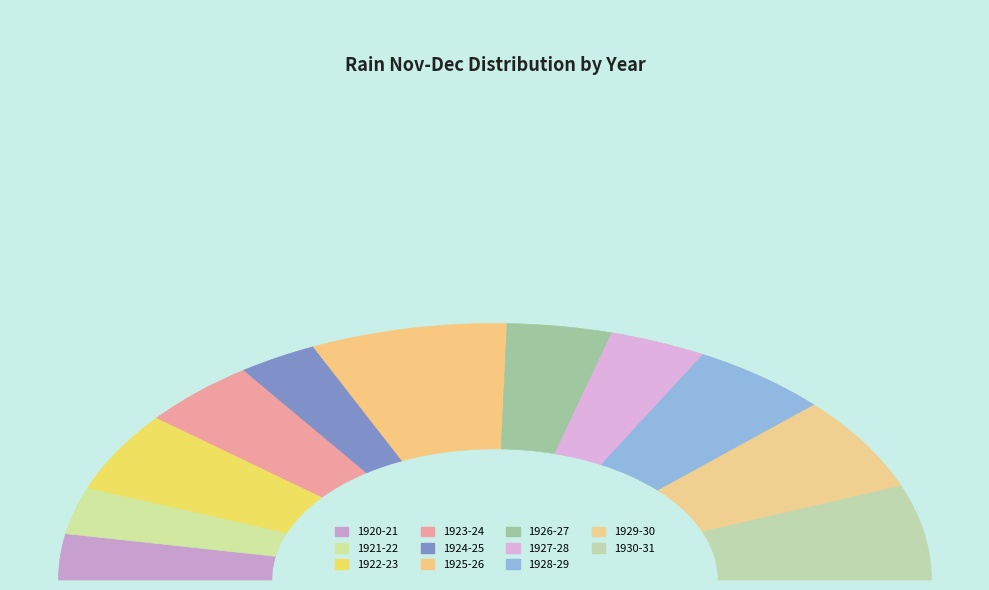

True or false: 1922-23 accounts for 10% of the total.

True